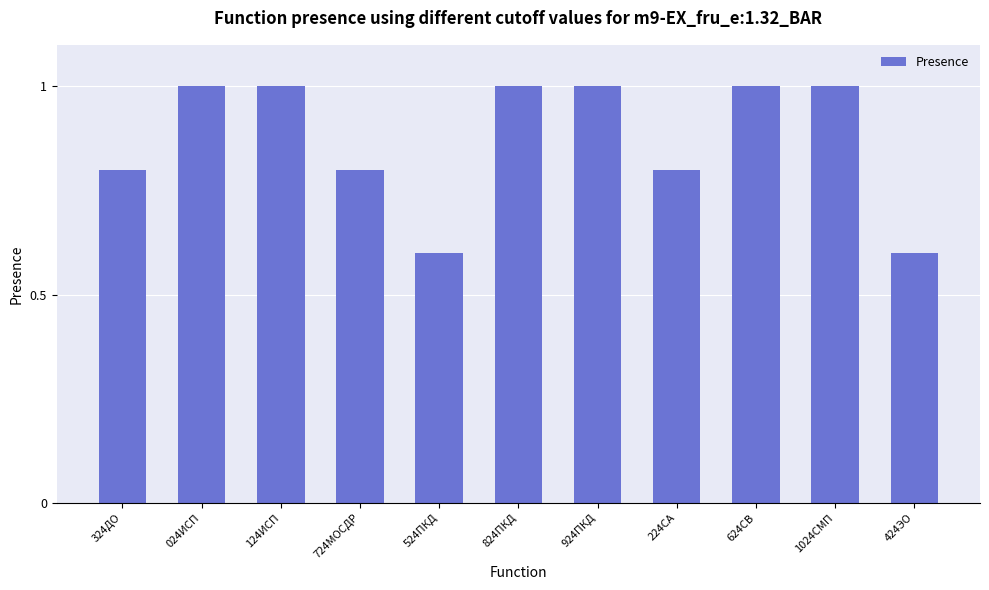

What is the difference between the second highest and second lowest values?

0.4